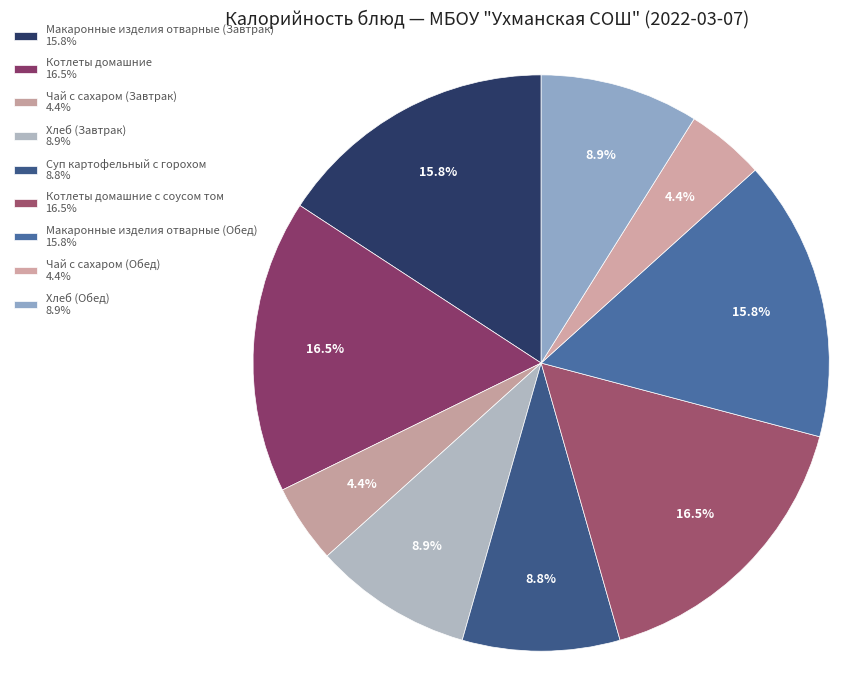

How many segments does this pie chart have?

9